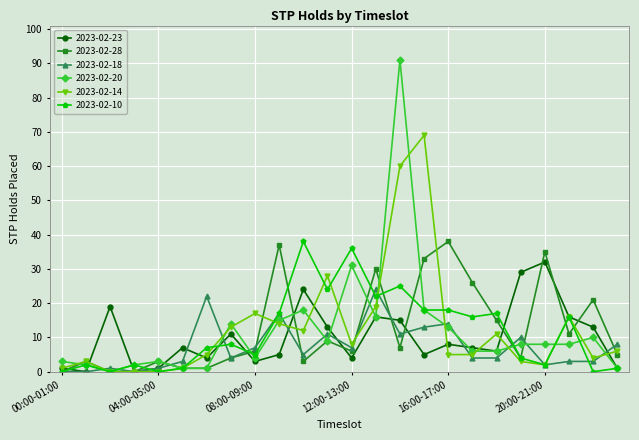

Reading left to right, transcribe all the data shown in this chart.

2023-02-23: 1	0	19	0	1	7	4	11	3	5	24	13	4	16	15	5	8	7	6	29	32	16	13	1
2023-02-28: 0	3	0	0	3	1	1	4	6	37	3	9	6	30	7	33	38	26	15	4	35	11	21	5
2023-02-18: 0	0	1	0	1	3	22	4	7	17	5	11	7	24	11	13	14	4	4	10	2	3	3	8
2023-02-20: 3	2	0	2	3	1	1	14	4	15	18	9	31	16	91	18	13	6	6	8	8	8	10	1
2023-02-14: 1	3	0	0	0	1	5	13	17	14	12	28	8	19	60	69	5	5	11	3	2	16	4	6
2023-02-10: 0	2	0	2	0	1	7	8	5	17	38	24	36	22	25	18	18	16	17	4	2	16	0	1